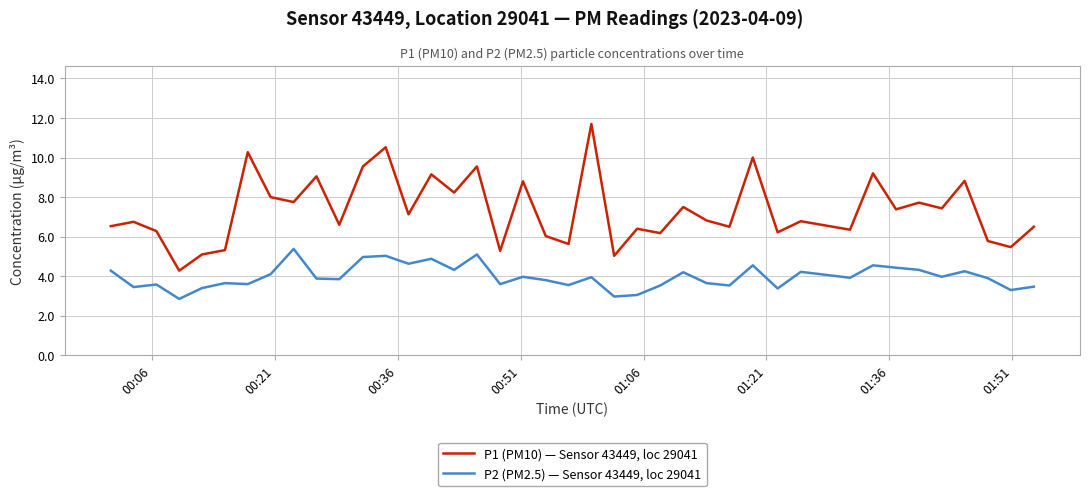

List the series in order of their overall mean, lowest first.

P2 (PM2.5) — Sensor 43449, loc 29041, P1 (PM10) — Sensor 43449, loc 29041